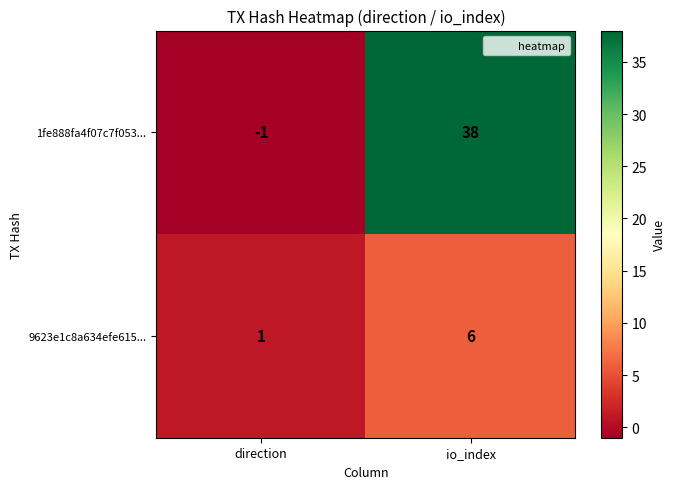

Is the value of 1fe888fa4f07c7f053... at io_index greater than the value of 9623e1c8a634efe615... at io_index?

Yes